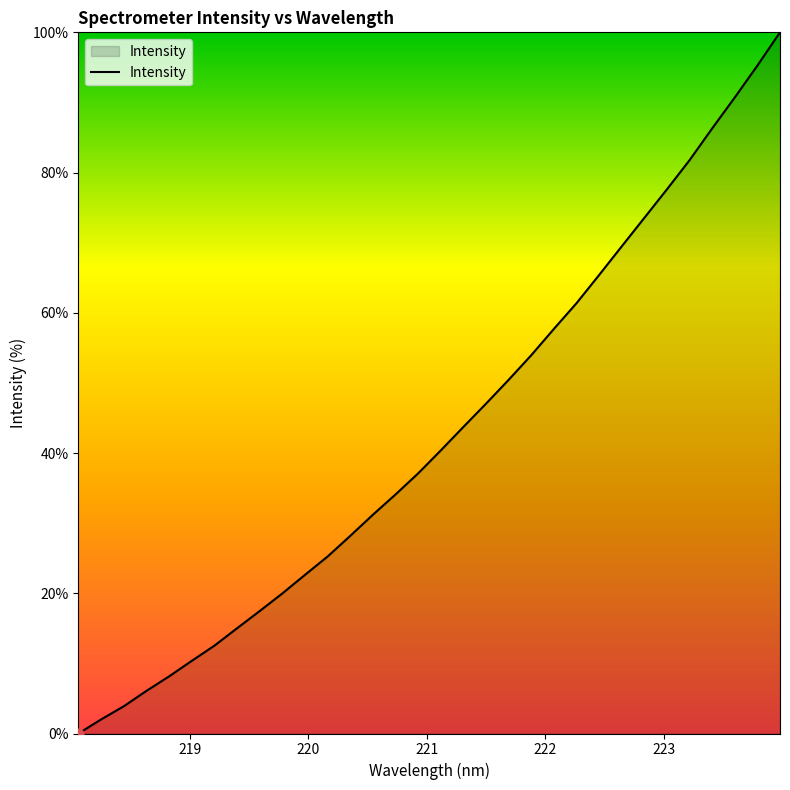

What is the maximum value shown in the chart?

100.0